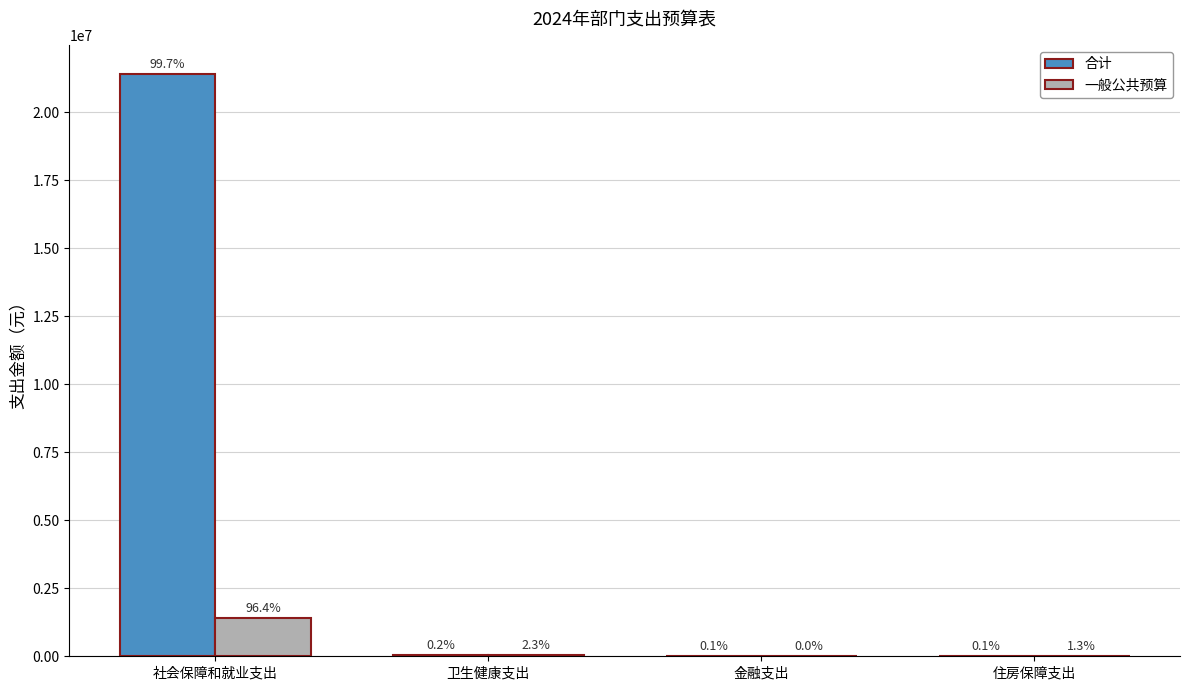

Rank the series by their average value, from highest to lowest.

合计, 一般公共预算